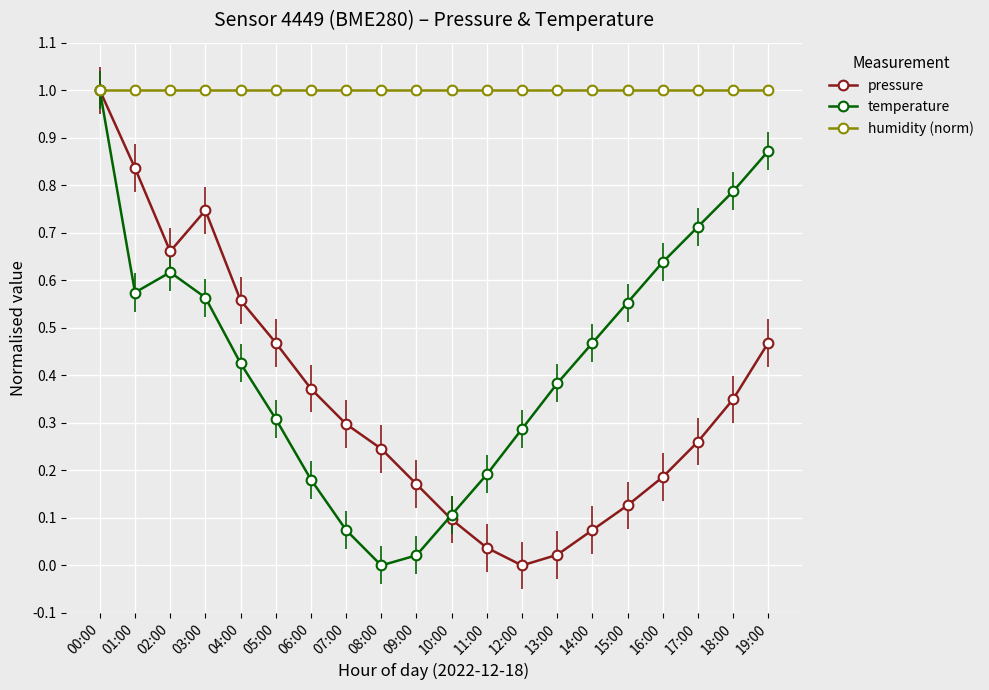

At 17:00, list the series in order from smallest to largest.

pressure, temperature, humidity (norm)